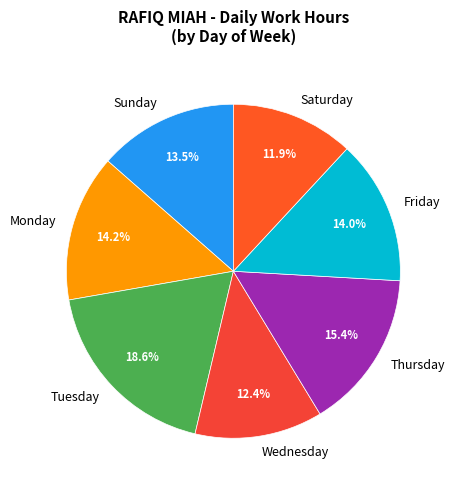

What percentage do Tuesday and Saturday together represent?

30.5%